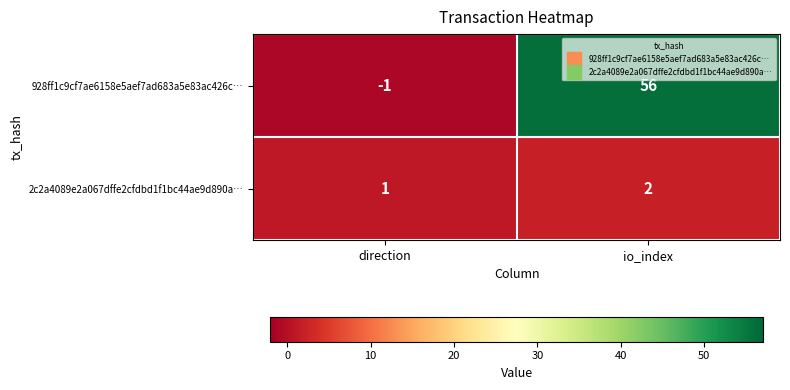

Rank the series at io_index from lowest to highest value.

2c2a4089e2a067dffe2cfdbd1f1bc44ae9d890a…, 928ff1c9cf7ae6158e5aef7ad683a5e83ac426c…